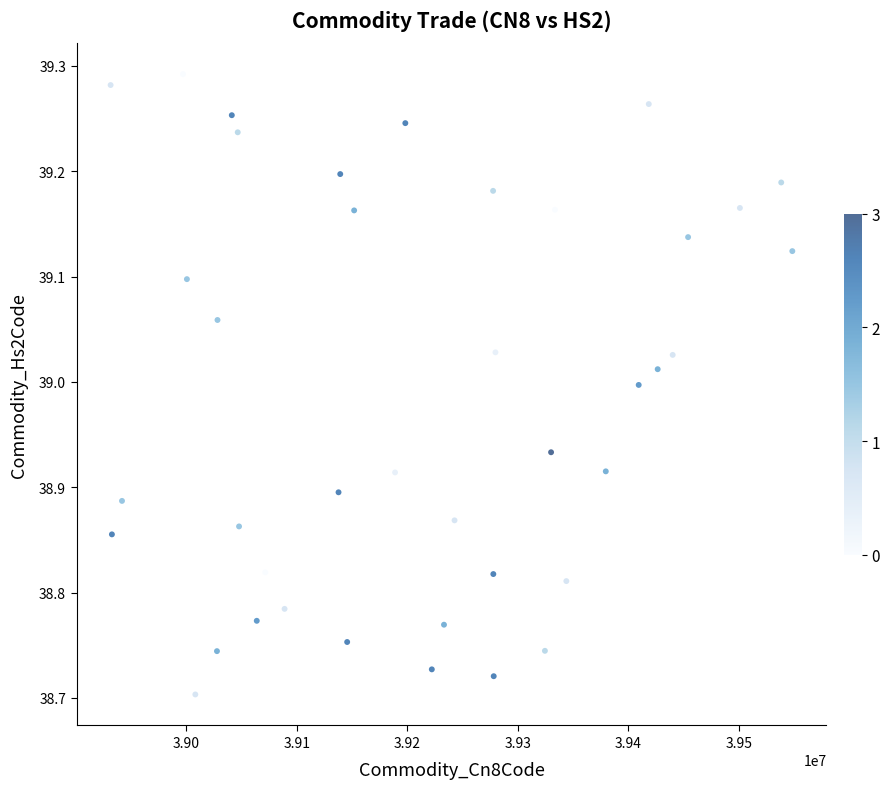

What is the range of X values (max minus min)?

617035.5